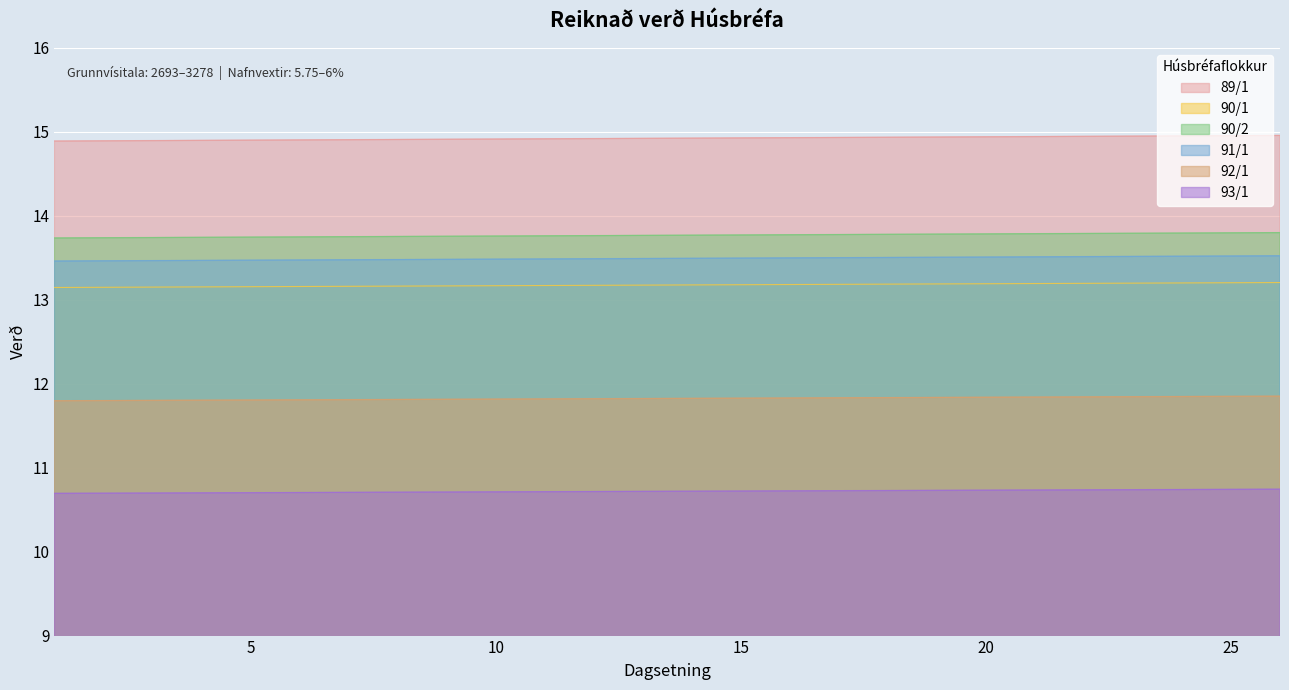

What is the value of the 93/1 point at the 17th from the left?

10.7